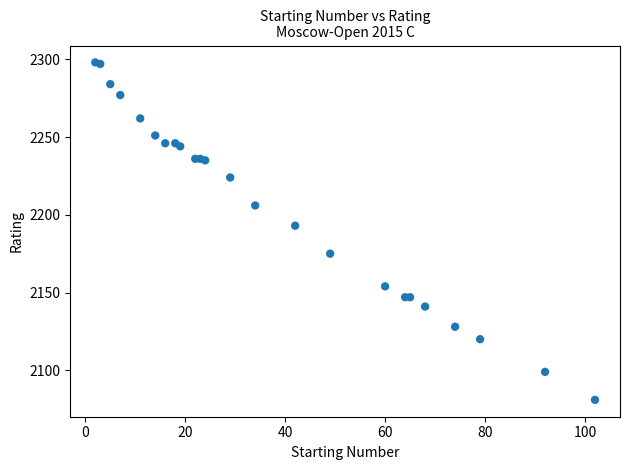

What Y value in the scatter plot is closest to 2189?

2193